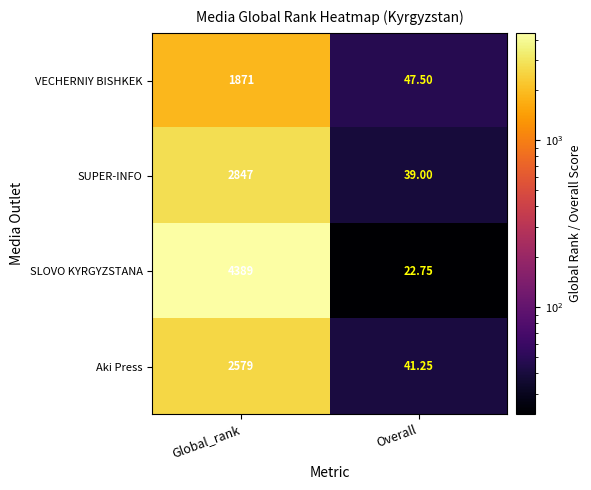

Which series has the widest spread of values?

SLOVO KYRGYZSTANA